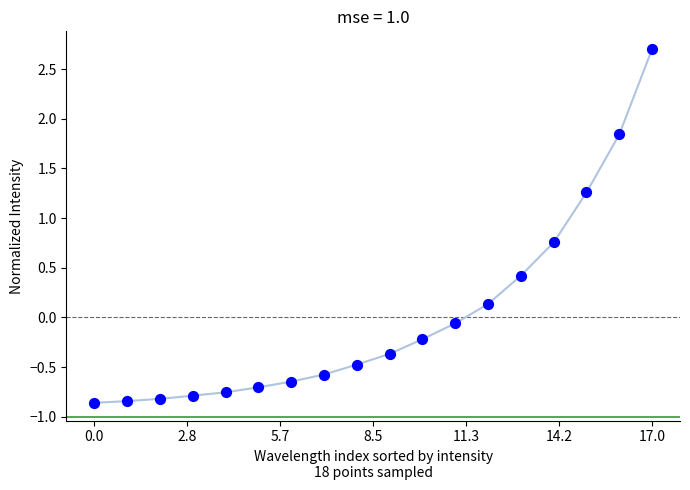

What is the range of Y values (max minus min)?

3.6